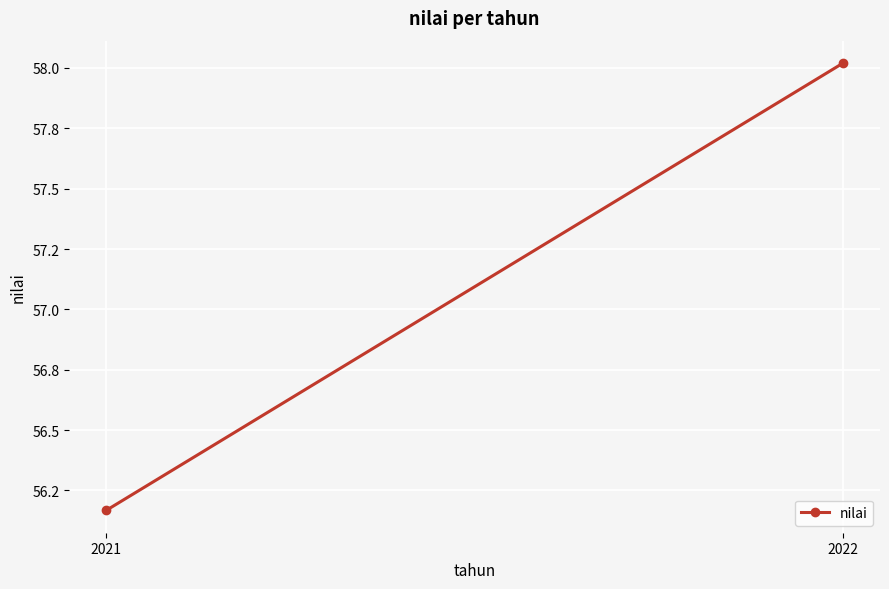

How many categories are shown in the chart?

2